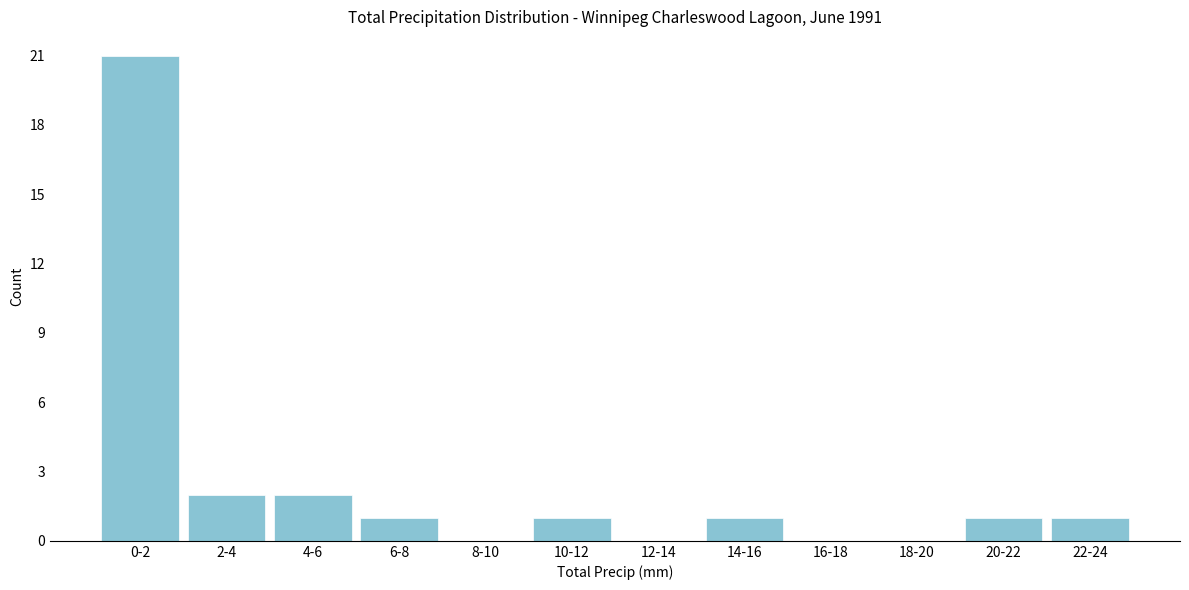

Reading right to left, list all the values displayed in this chart.

22-24=1	20-22=1	18-20=0	16-18=0	14-16=1	12-14=0	10-12=1	8-10=0	6-8=1	4-6=2	2-4=2	0-2=21